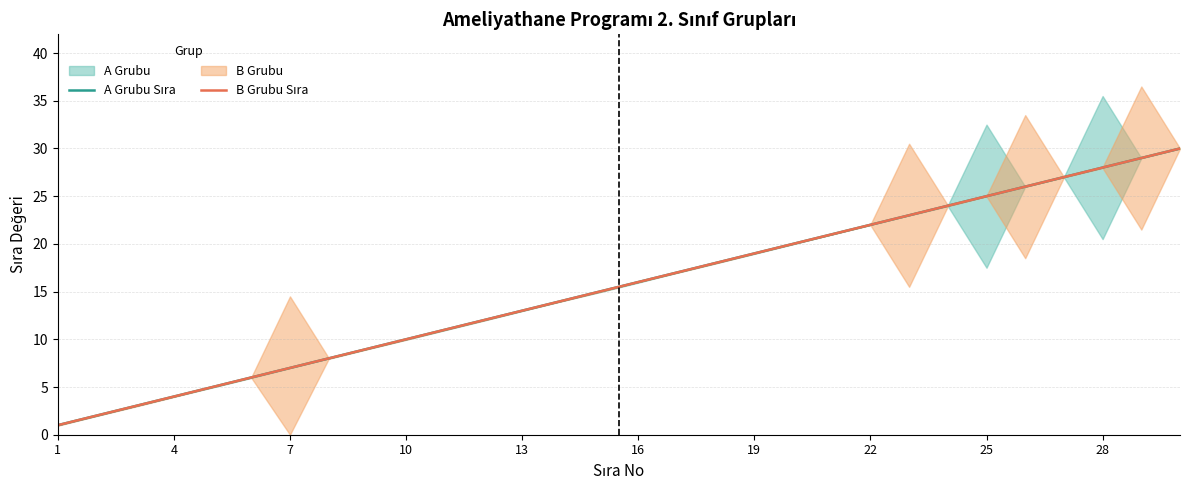

True or false: A Grubu Sıra and B Grubu Sıra intersect in this chart.

False